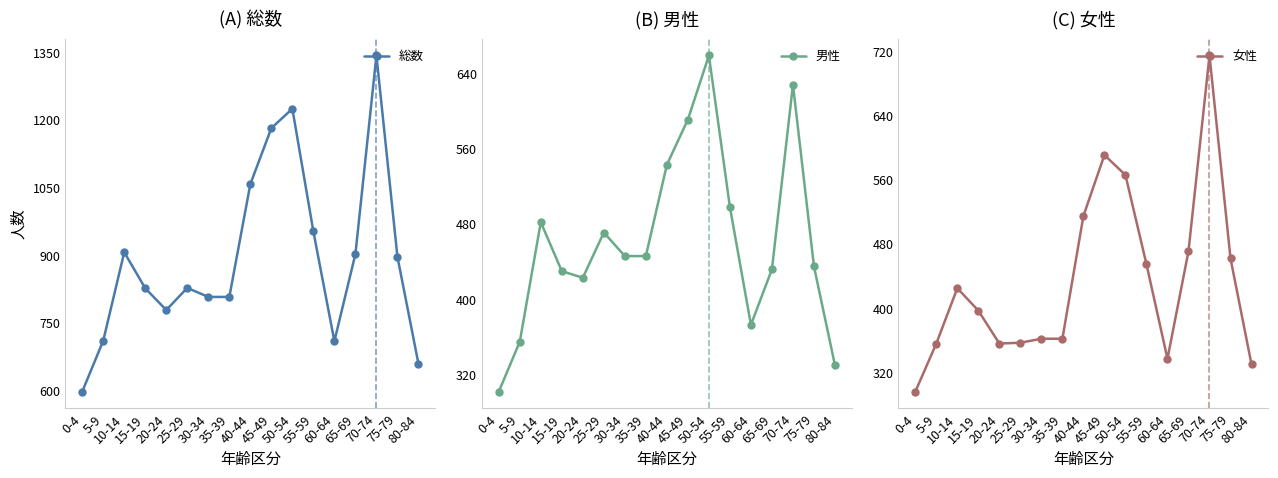

In 男性, how many points are higher than both neighbors (excluding endpoints)?

4